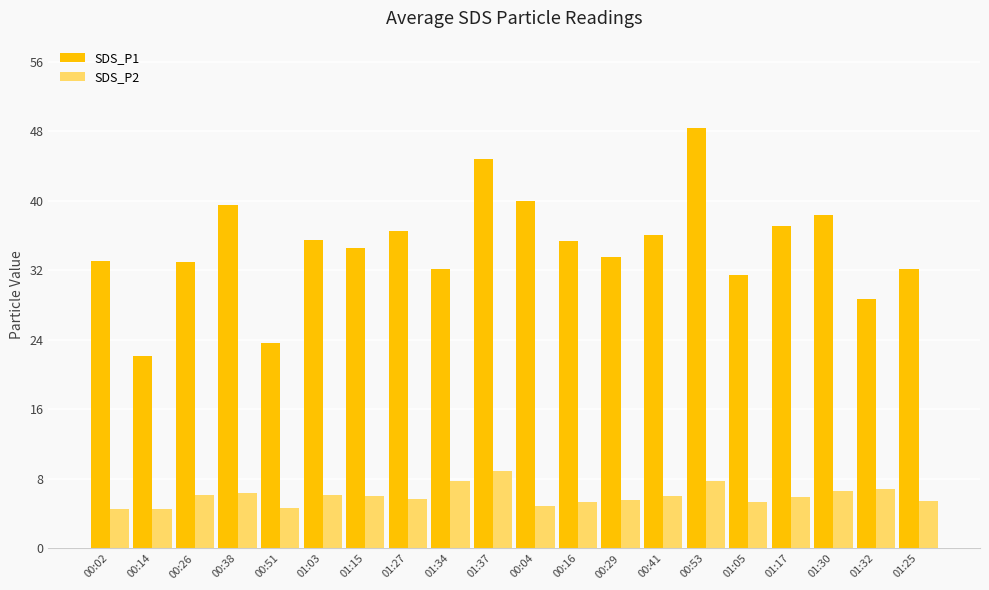

At which label does SDS_P1 first exceed 35?

00:38